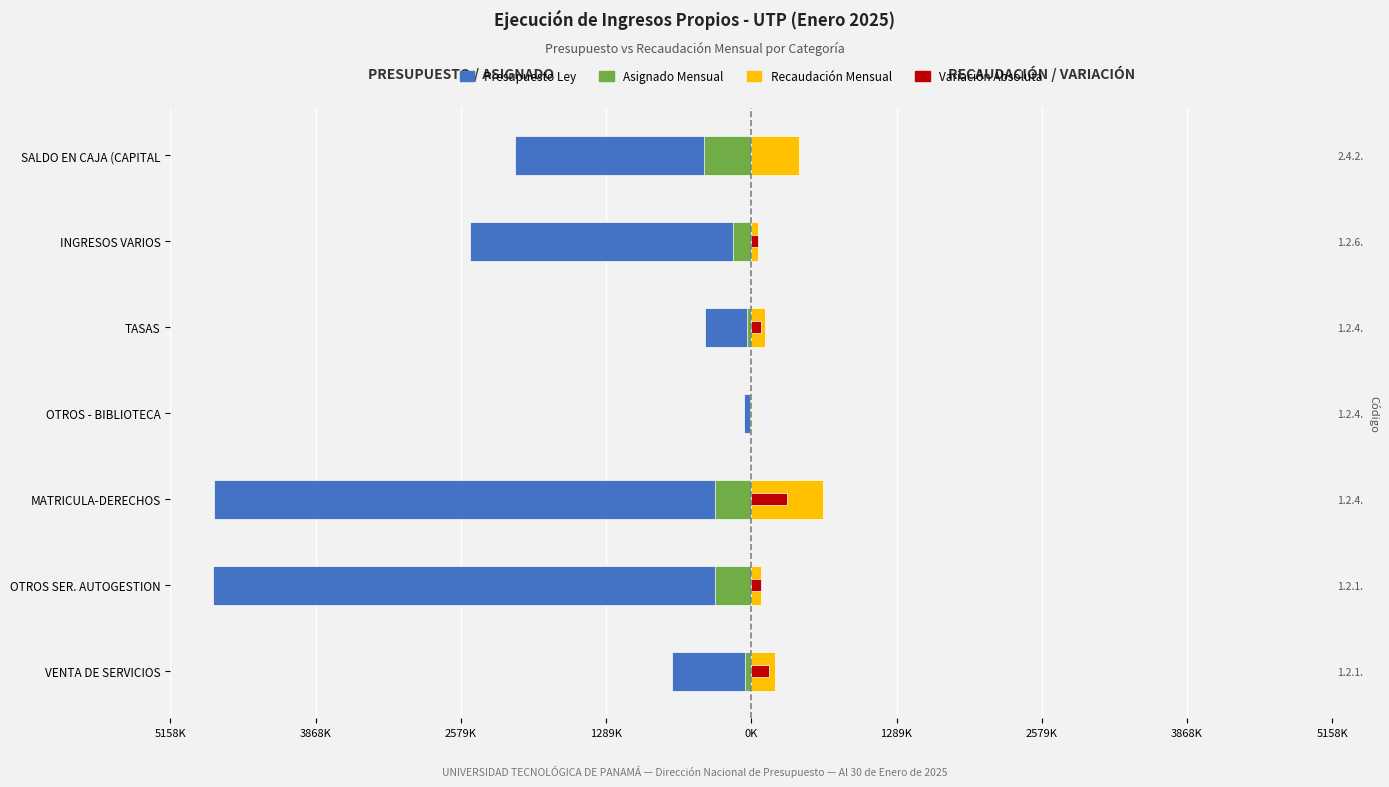

Which series has the widest spread of values?

PRESUPUESTO LEY